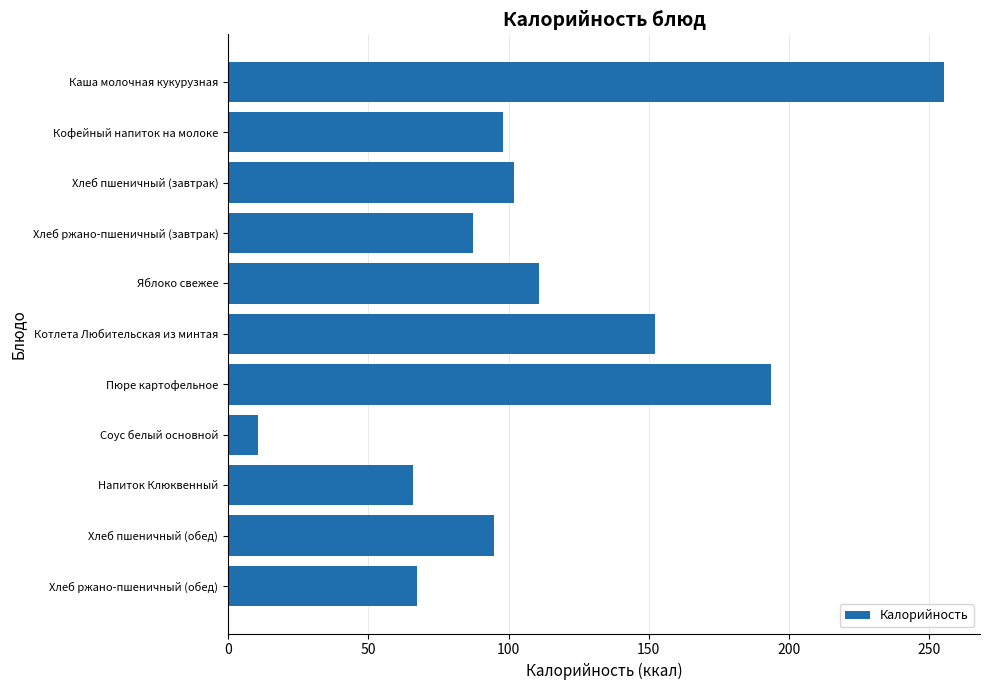

What is the ratio of the value at Каша молочная кукурузная to the value at Хлеб ржано-пшеничный (завтрак)?

2.9